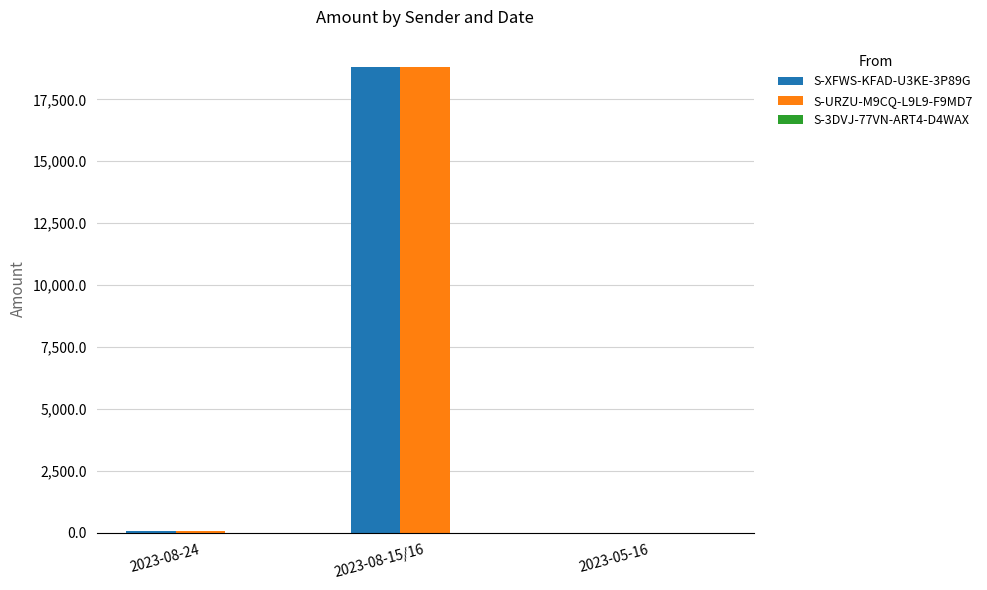

What is the sum of the S-XFWS-KFAD-U3KE-3P89G values at 2023-08-15/16 and 2023-05-16?

18802.0